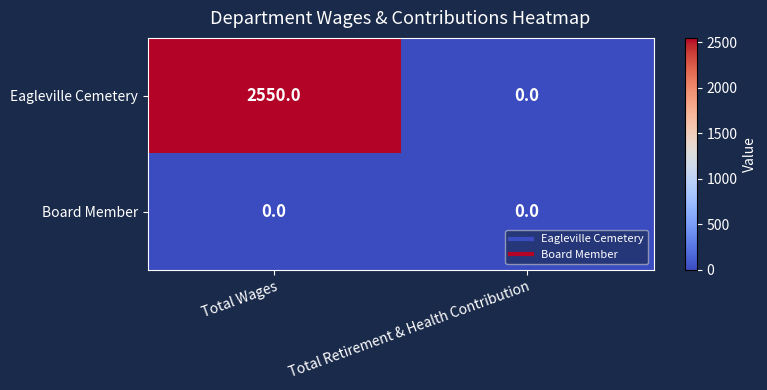

Reading left to right, extract all data points from this chart.

Eagleville Cemetery: Total Wages=2550	Total Retirement & Health Contribution=0
Board Member: Total Wages=0	Total Retirement & Health Contribution=0